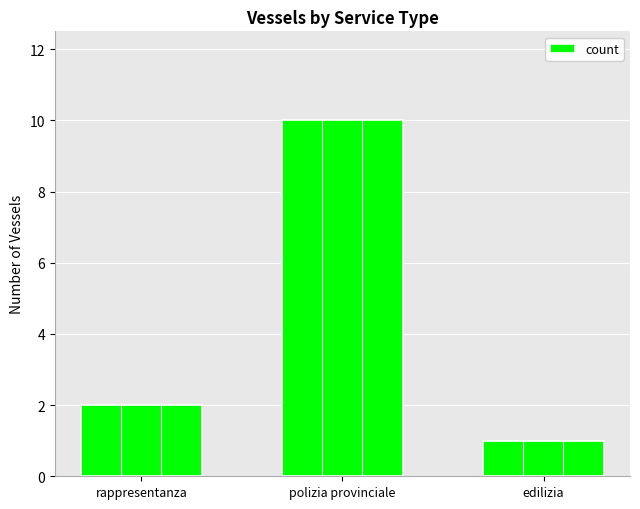

At which category does the chart reach its peak across all series?

polizia provinciale